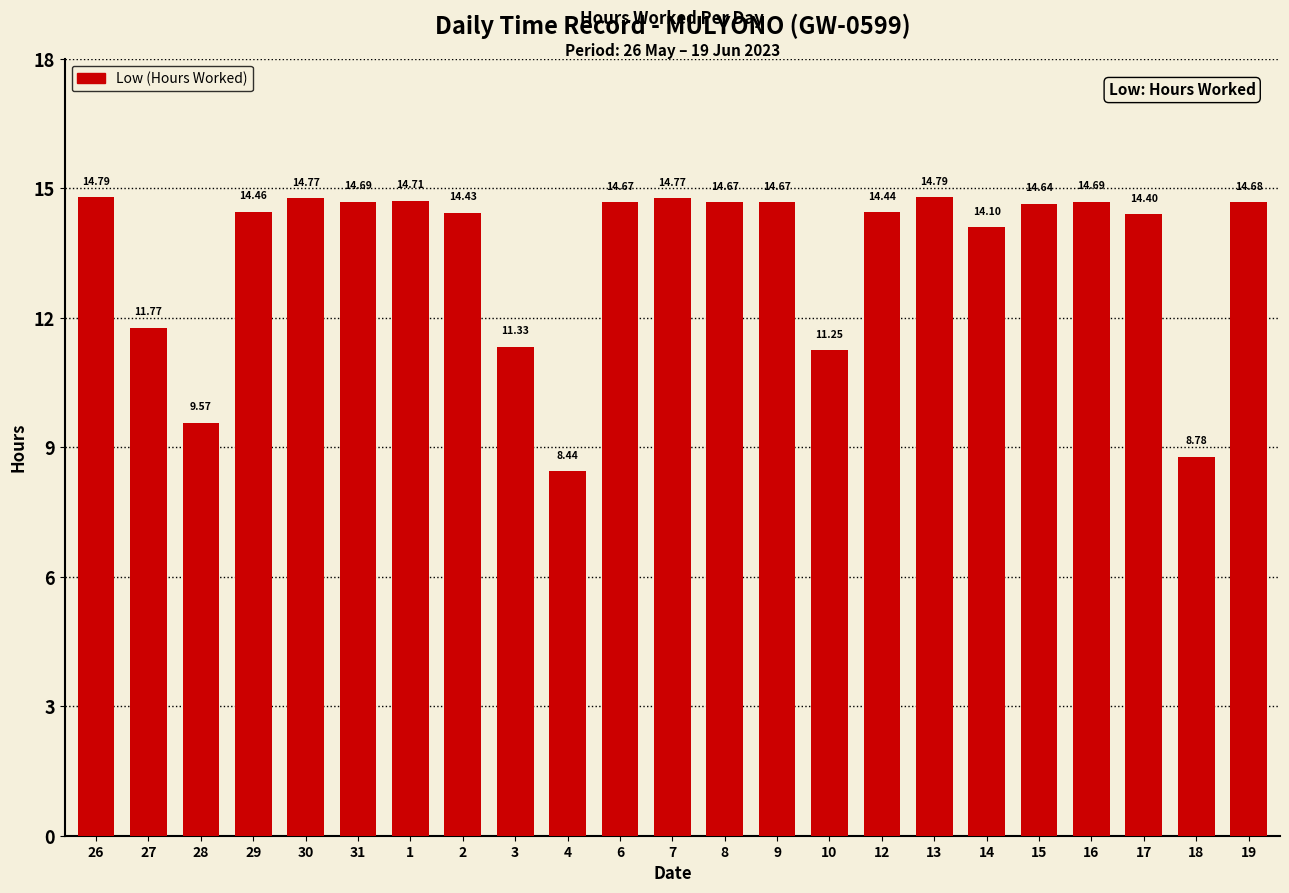

What is the label of the 20th bar from the left?

16